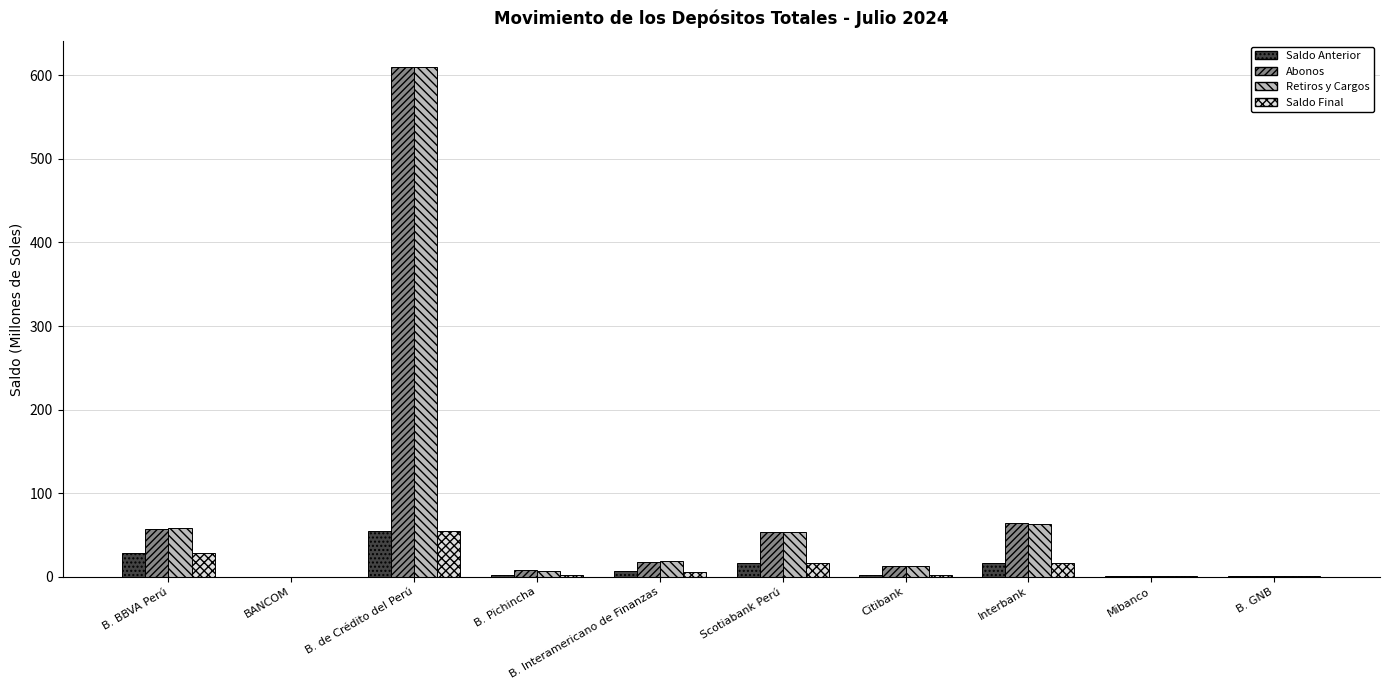

At which category is the sum across all series the highest?

B. de Crédito del Perú